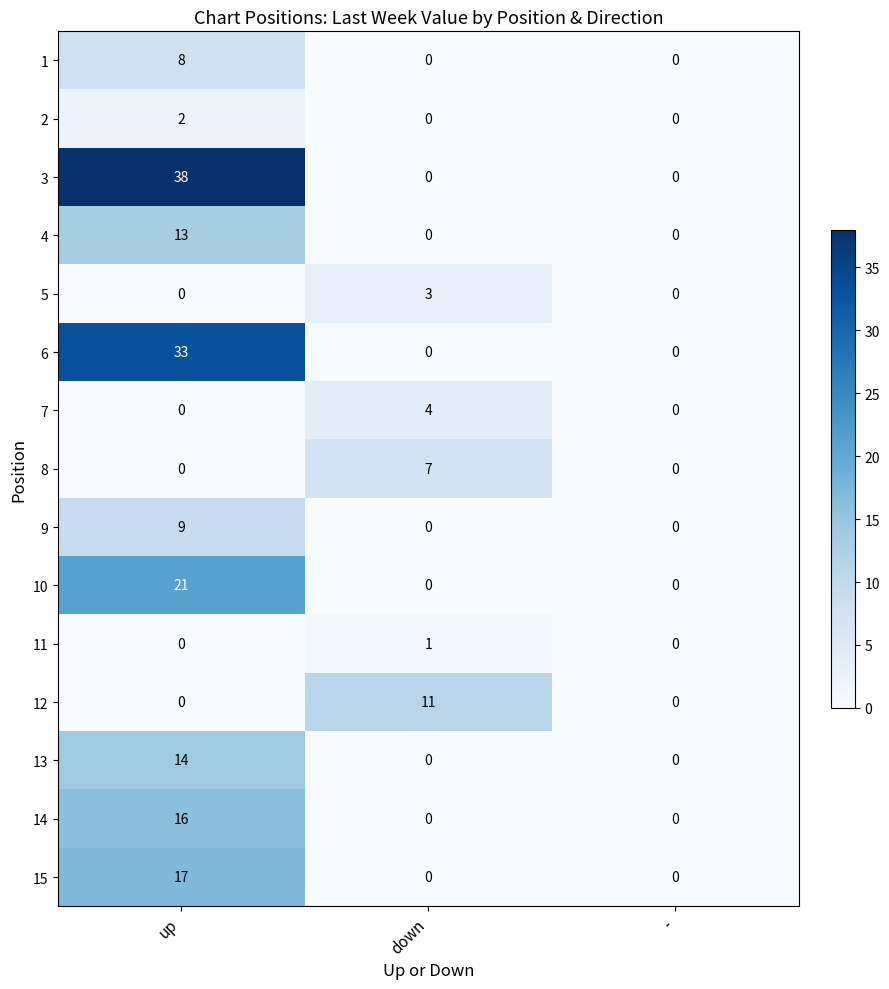

What is the difference between the maximum and minimum values in the 5 series?

3